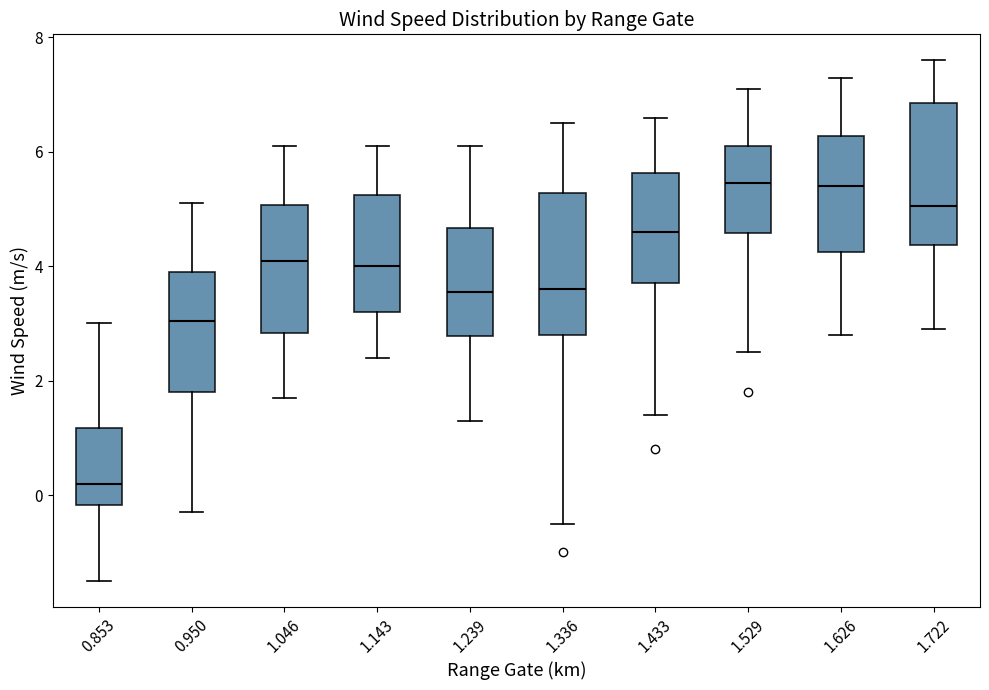

Reading left to right, transcribe this box plot: for each box, give where its median line is, the range the box spans, and where its two whiskers end, as read against the y-axis. The values are not printed on the chart, so give them approximately, as read against the axis.

0.853: median 0.2, box -0.2 to 1.2, whiskers -1.4 to 3.0
0.950: median 3.0, box 1.8 to 4.0, whiskers -0.2 to 5.2
1.046: median 4.2, box 2.8 to 5.0, whiskers 1.8 to 6.2
1.143: median 4.0, box 3.2 to 5.2, whiskers 2.4 to 6.2
1.239: median 3.6, box 2.8 to 4.6, whiskers 1.4 to 6.2
1.336: median 3.6, box 2.8 to 5.2, whiskers -0.4 to 6.6
1.433: median 4.6, box 3.8 to 5.6, whiskers 1.4 to 6.6
1.529: median 5.4, box 4.6 to 6.2, whiskers 2.6 to 7.2
1.626: median 5.4, box 4.2 to 6.2, whiskers 2.8 to 7.4
1.722: median 5.0, box 4.4 to 6.8, whiskers 3.0 to 7.6